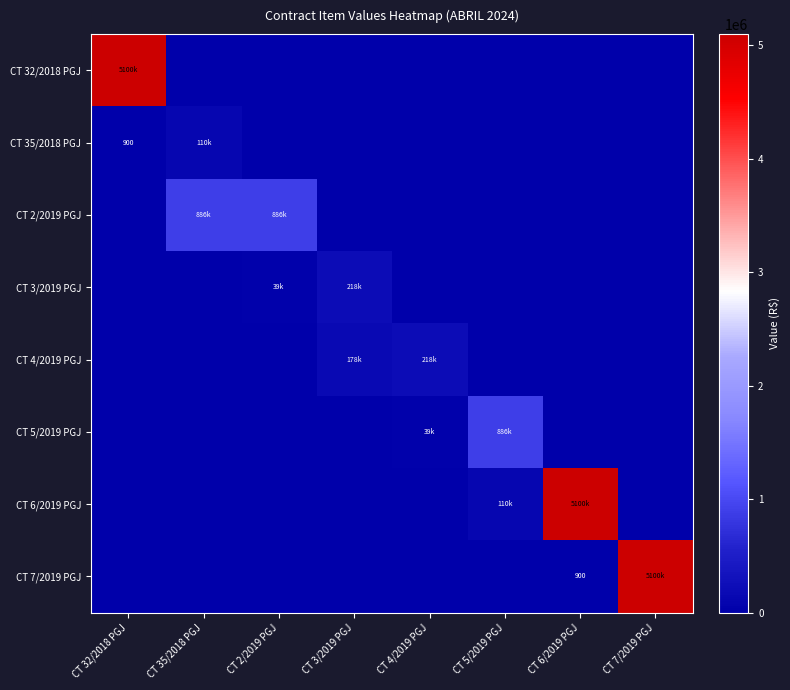

At how many categories does at least one series exceed 3457553?

3